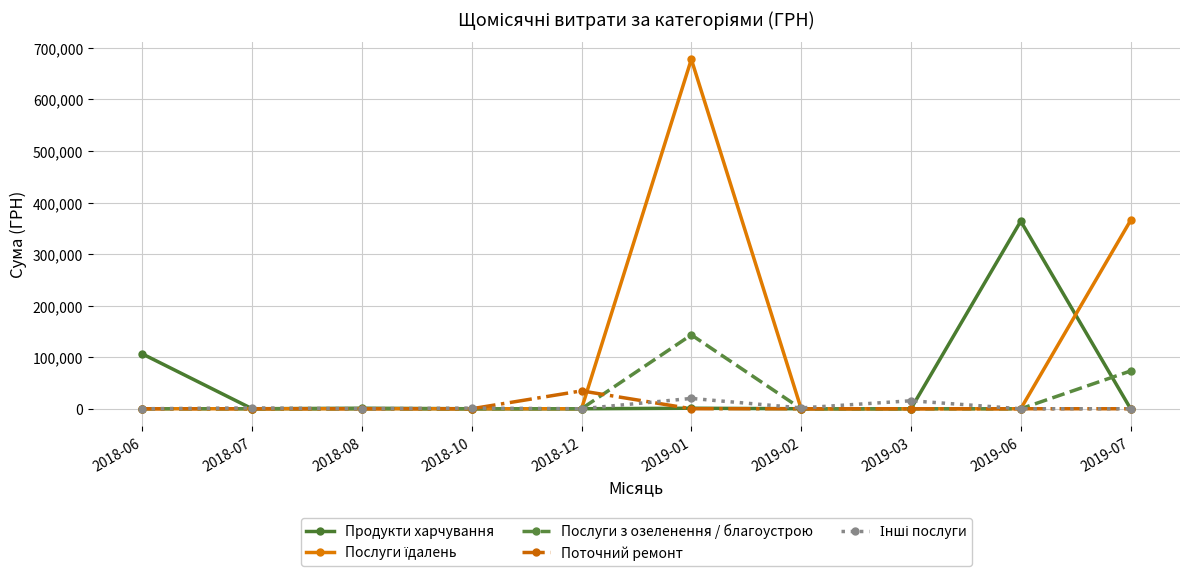

What is the difference between the maximum and minimum values in the Продукти харчування series?

363909.0